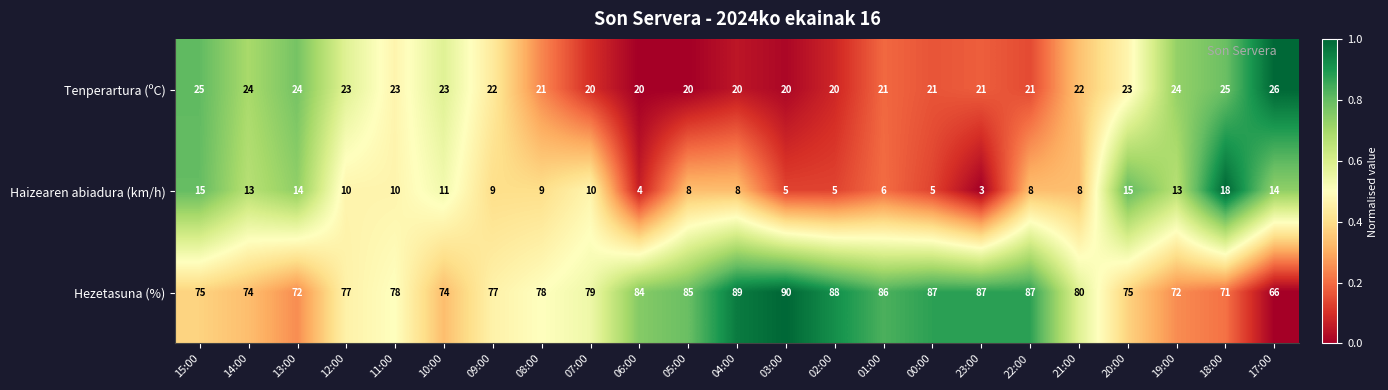

What is the sum of the Tenperartura (ºC) values at 11:00 and 12:00?

46